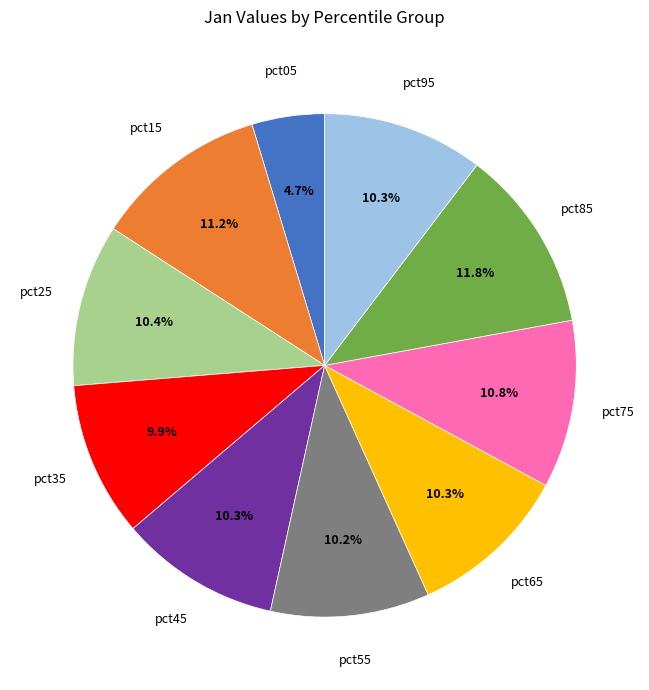

How many segments does this pie chart have?

10